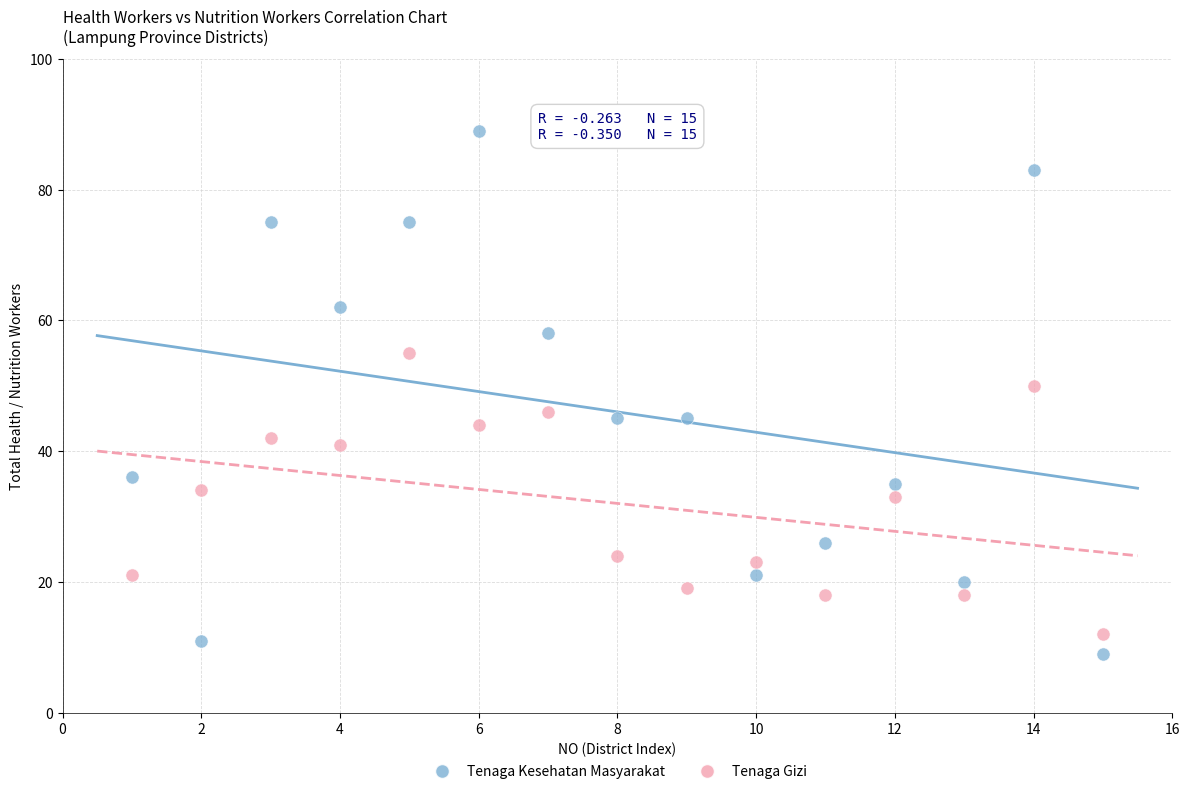

In the Tenaga Kesehatan Masyarakat series, what Y value is closest to 49?

45